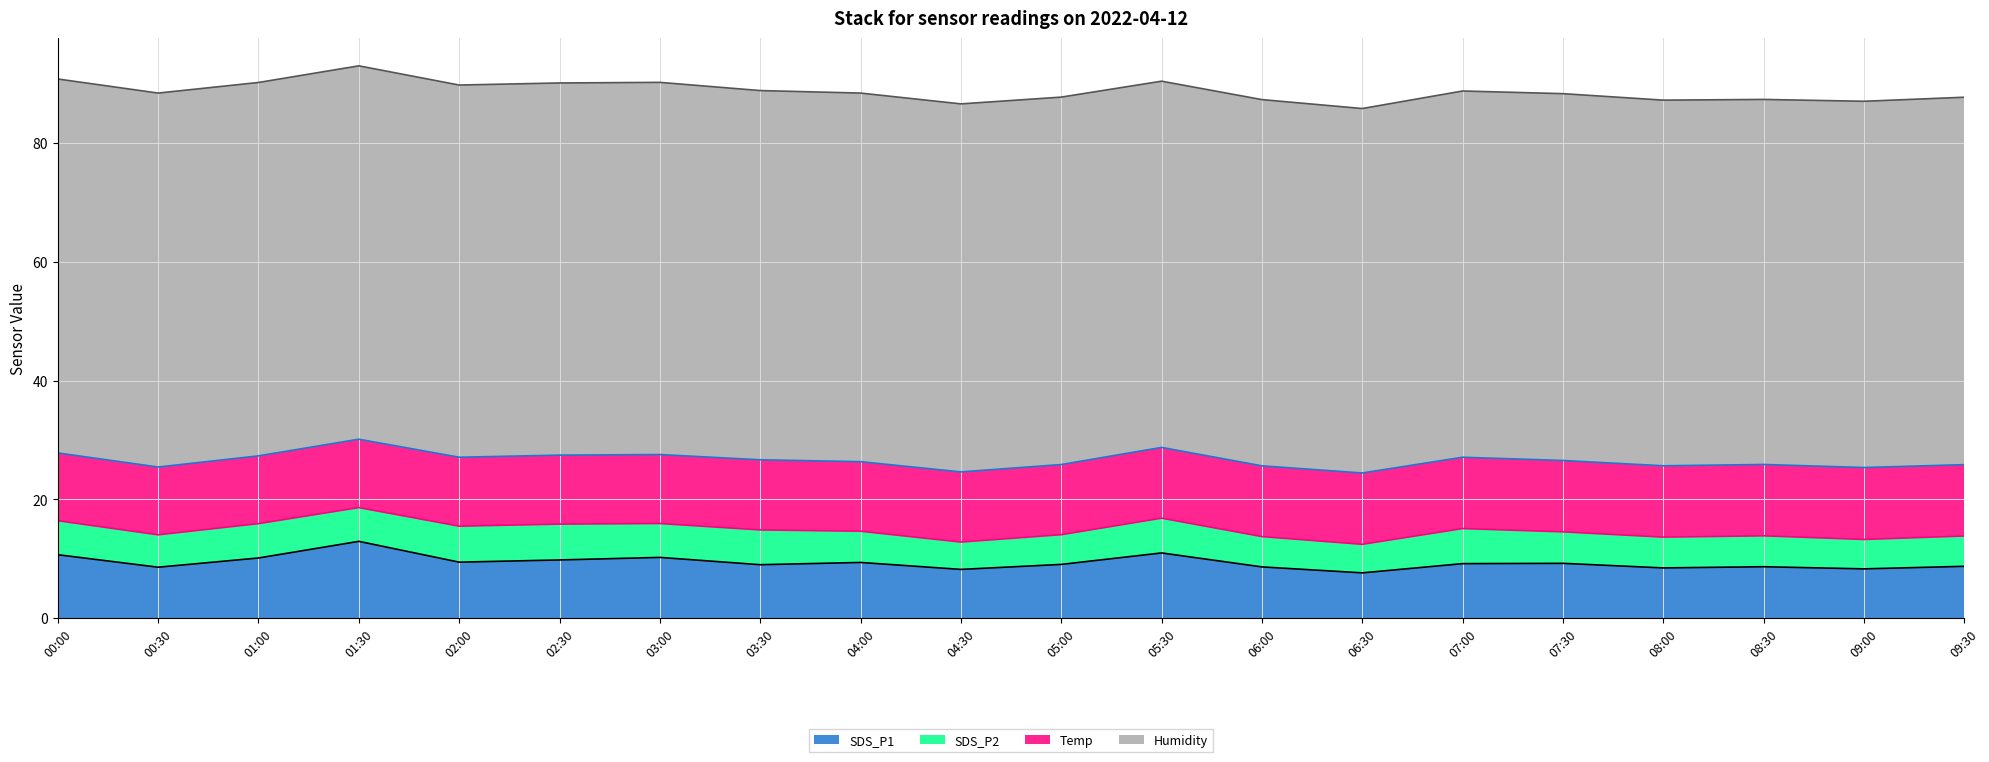

At which category is the sum across all series the highest?

01:30